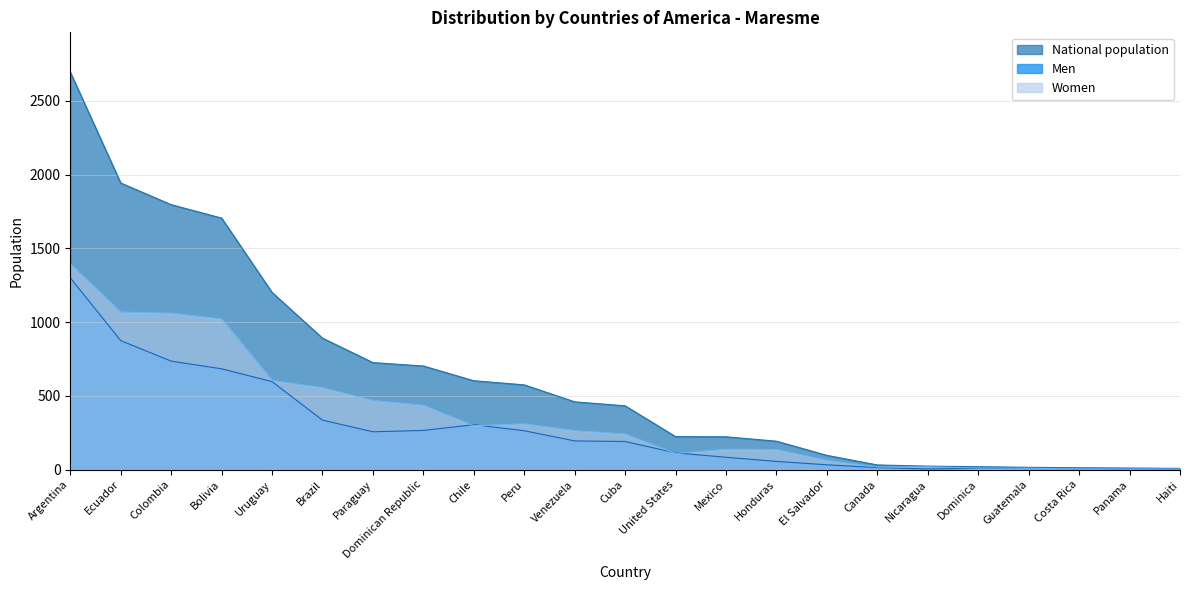

How many lines are shown in the chart?

3